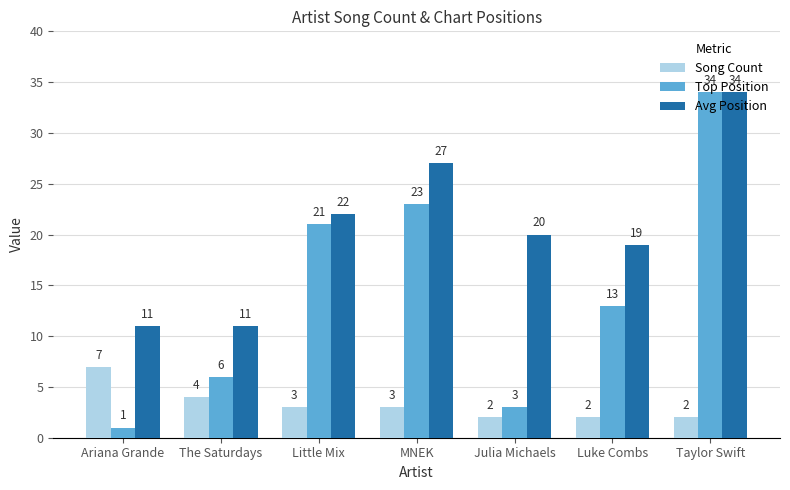

Reading left to right, what are all the values shown in this chart?

Song Count: Ariana Grande=7	The Saturdays=4	Little Mix=3	MNEK=3	Julia Michaels=2	Luke Combs=2	Taylor Swift=2
Top Position: Ariana Grande=1	The Saturdays=6	Little Mix=21	MNEK=23	Julia Michaels=3	Luke Combs=13	Taylor Swift=34
Avg Position: Ariana Grande=11	The Saturdays=11	Little Mix=22	MNEK=27	Julia Michaels=20	Luke Combs=19	Taylor Swift=34